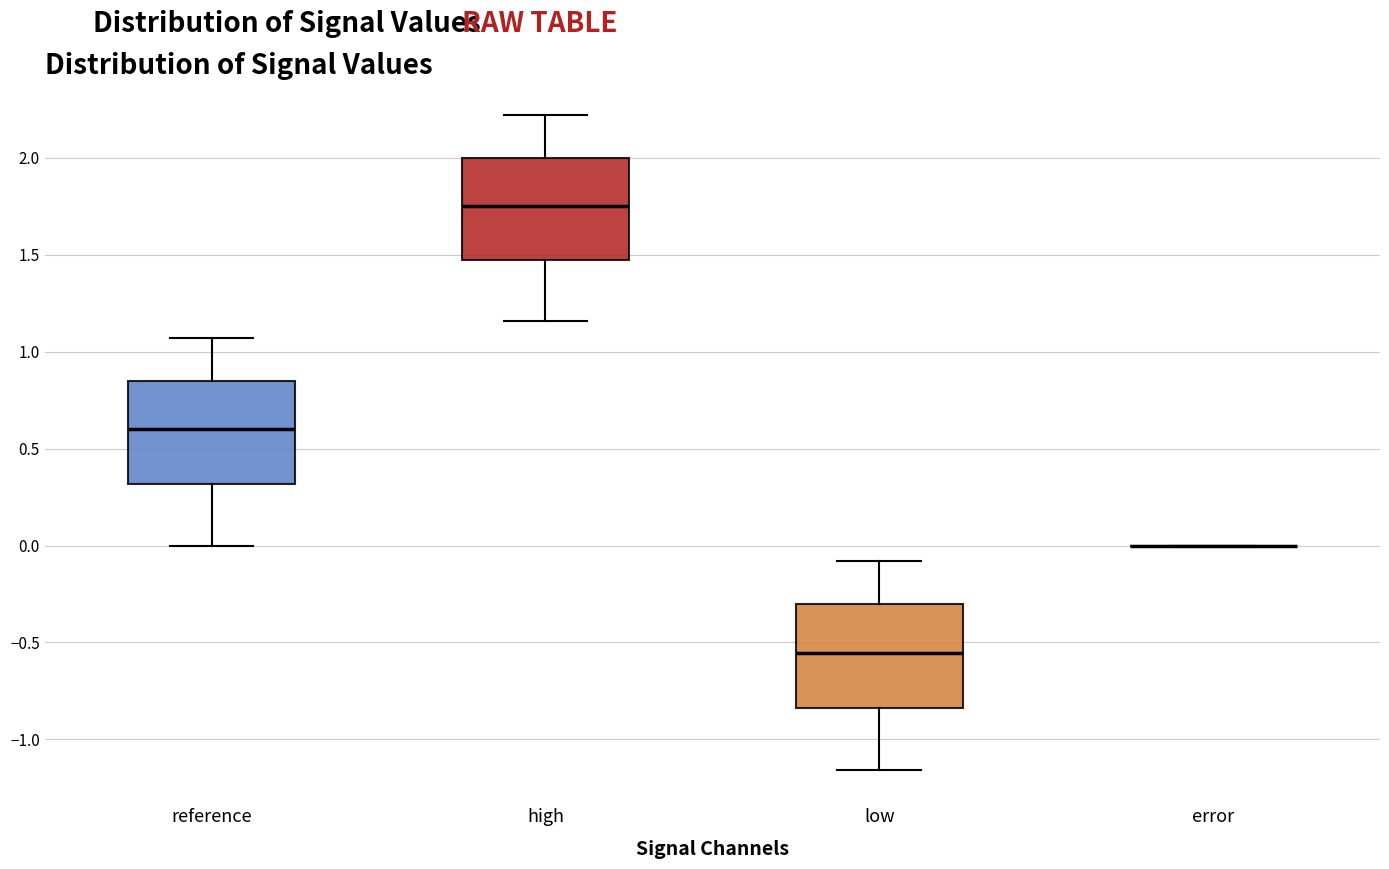

Reading left to right, read every box against the y-axis: the position of its median line, the range the box covers, and the ends of its whiskers. The values are not printed on the chart, so give them approximately, as read against the axis.

reference: median 0.60, box 0.30 to 0.85, whiskers 0.00 to 1.05
high: median 1.75, box 1.50 to 2.00, whiskers 1.15 to 2.20
low: median -0.55, box -0.85 to -0.30, whiskers -1.15 to -0.10
error: box collapsed to a line at 0.00, whiskers 0.00 to 0.00